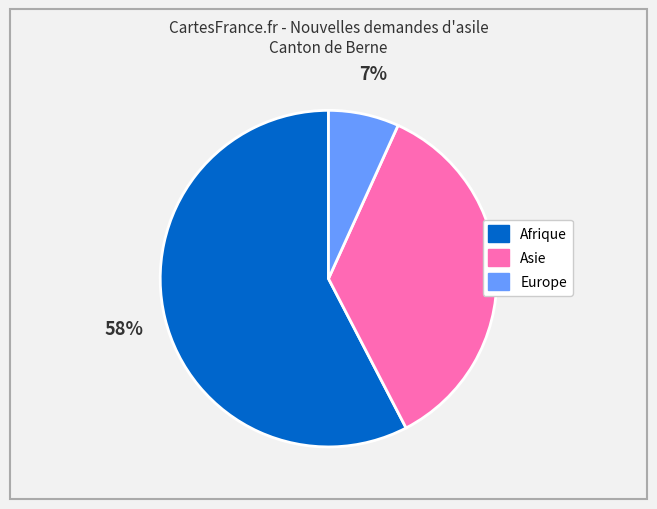

Which has a higher value, Asie or Afrique?

Afrique